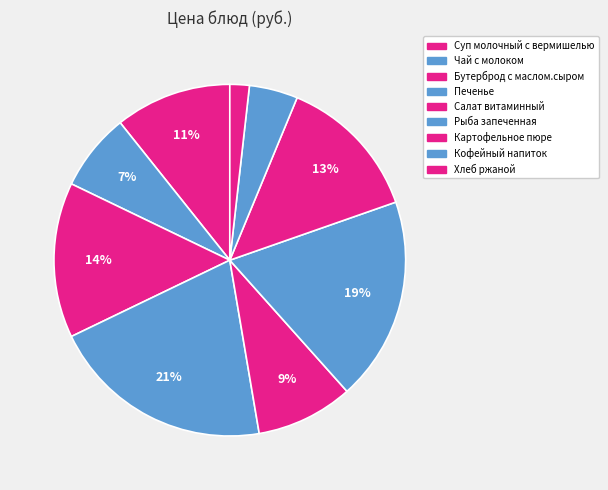

Count the number of slices in the pie.

9